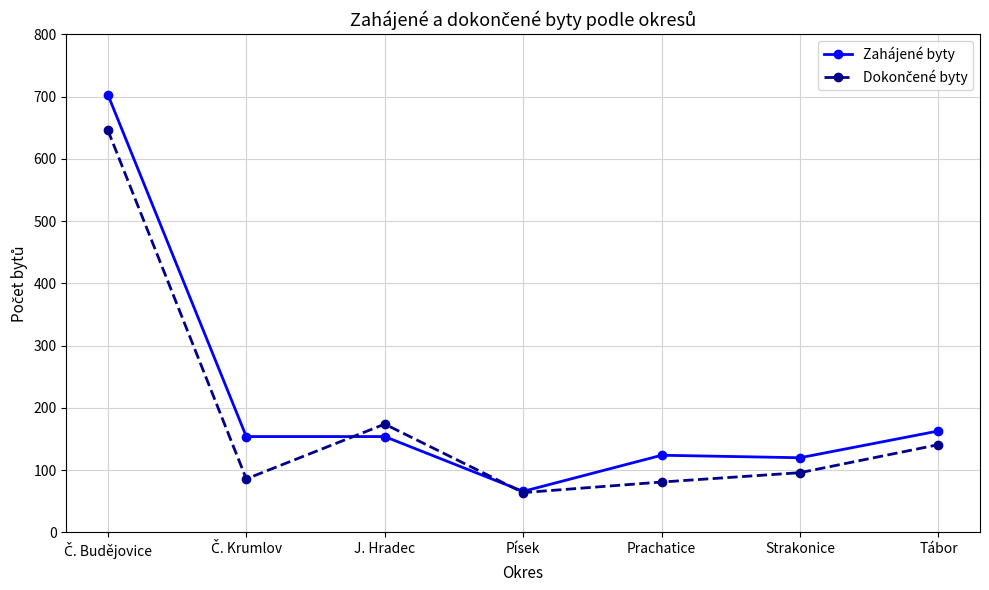

What is the label of the 6th point from the left?

Strakonice